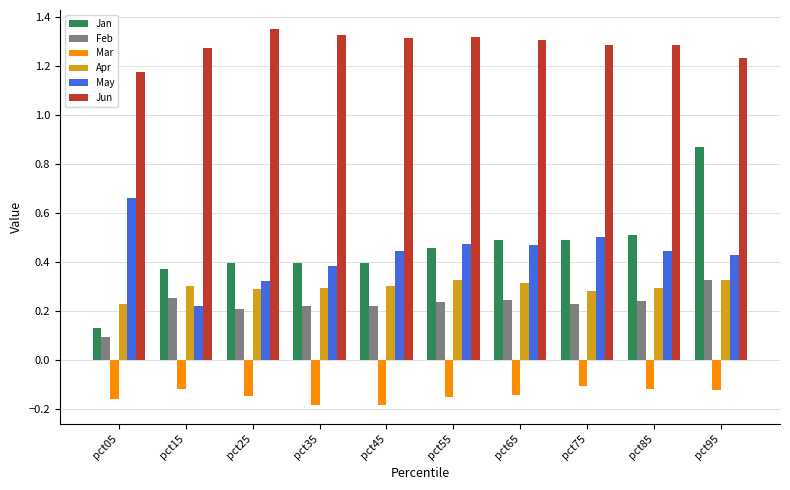

At which label does Jun reach its minimum?

pct05